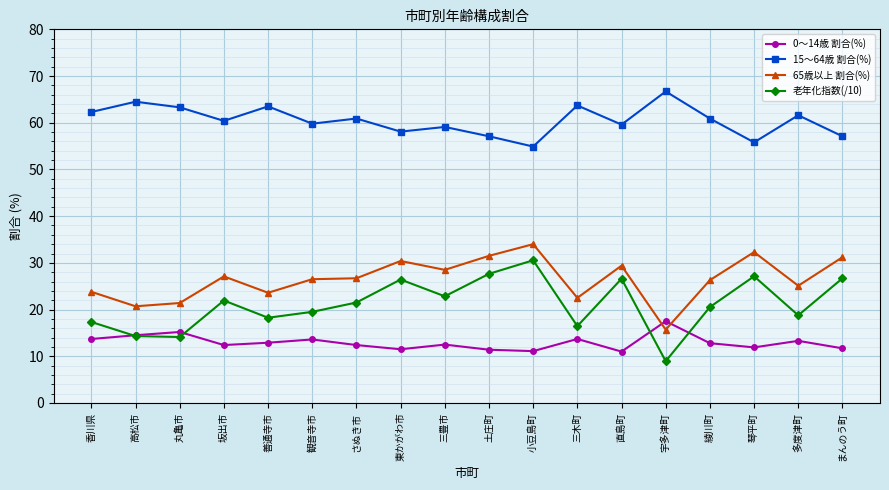

Which series has the largest range (max minus min)?

老年化指数(/10)